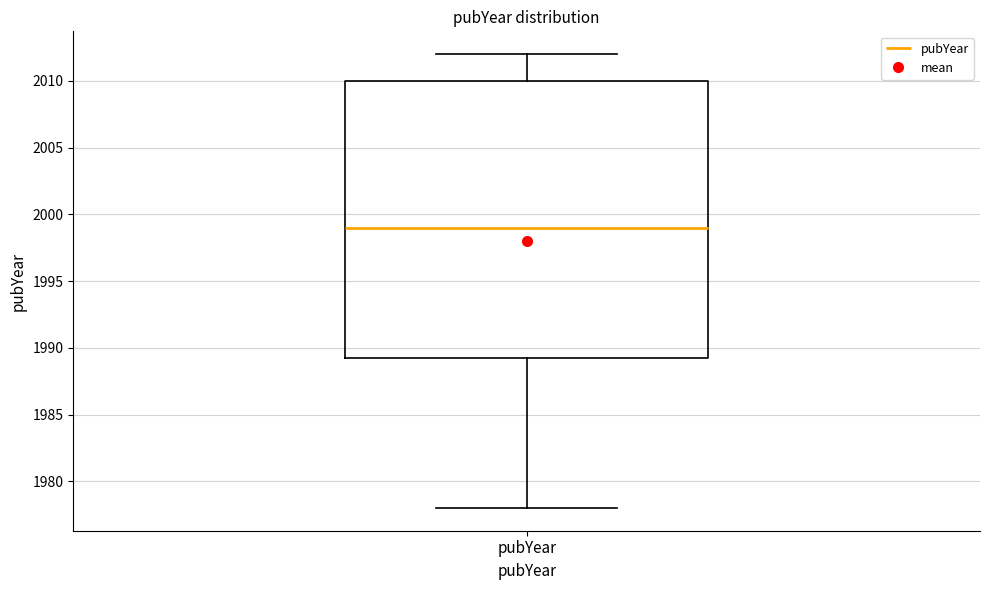

Where is the lower edge of the box for pubYear on the y-axis? The values are not printed on the chart, so give them approximately, as read against the axis.

1989.5